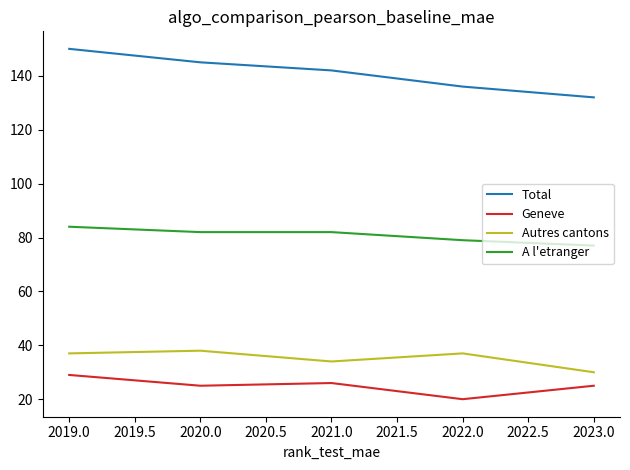

At how many categories does at least one series exceed 134?

4